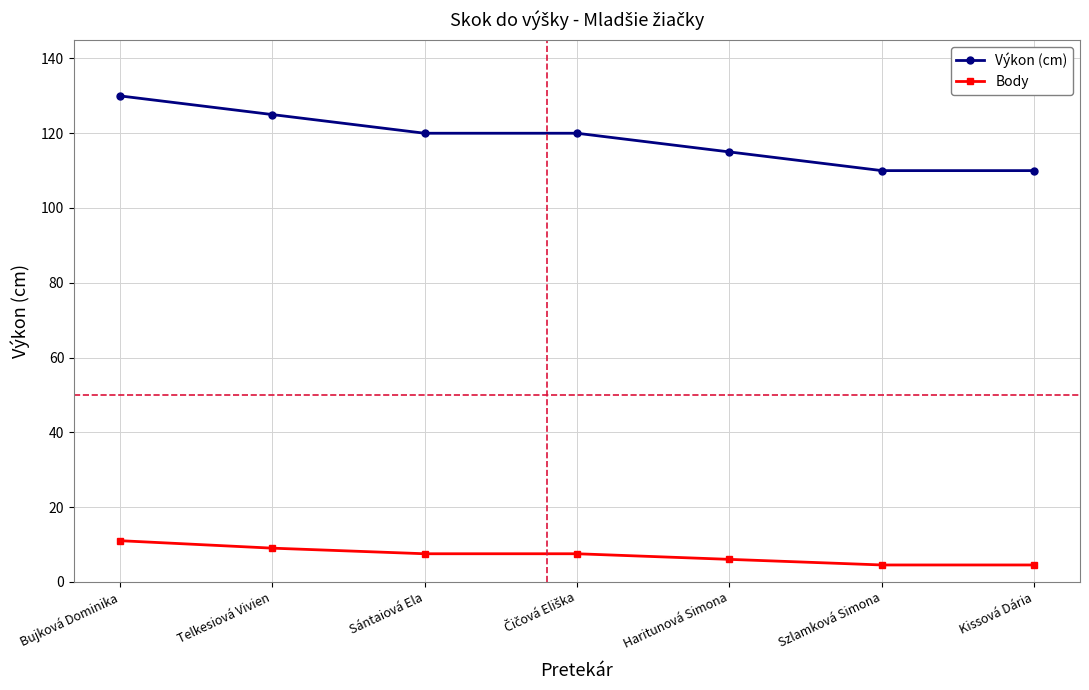

How many distinct data groups are displayed?

2